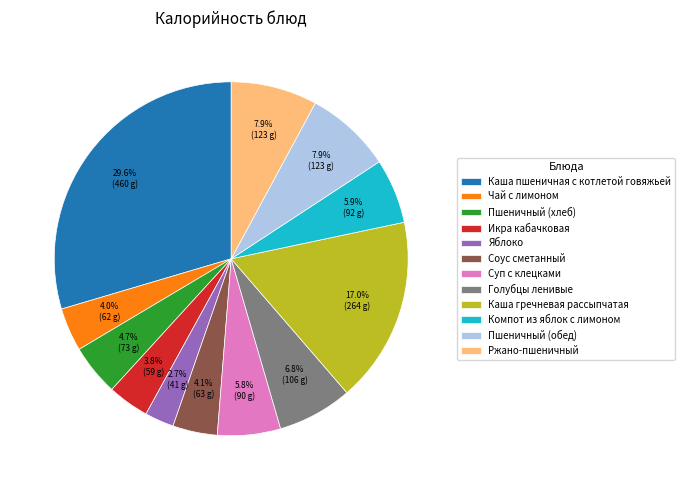

True or false: Компот из яблок с лимоном accounts for 6% of the total.

True